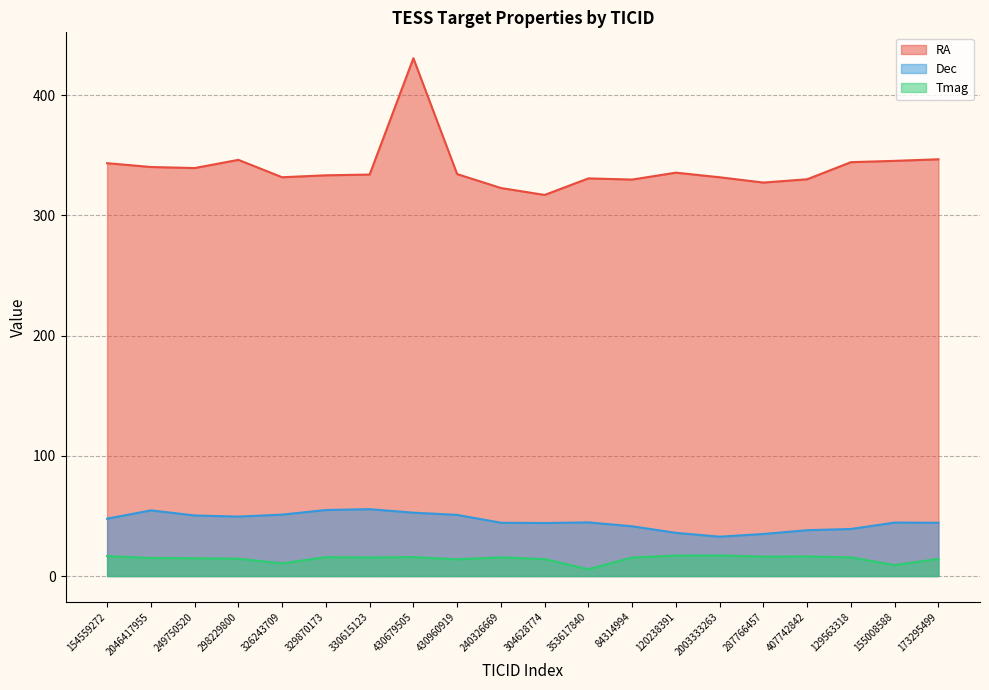

Which series has the largest total across all categories?

RA